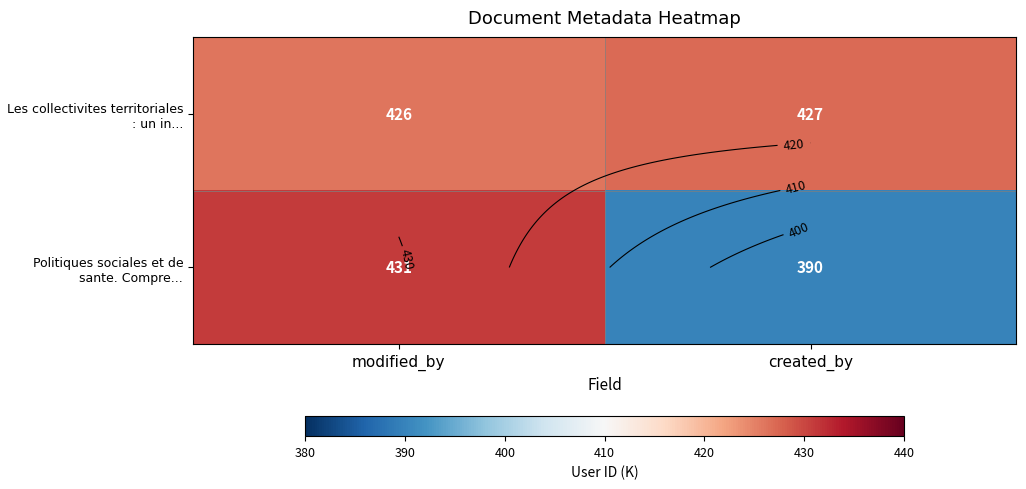

What is the sum of the Politiques sociales et de sante. Compre... values at modified_by and created_by?

821